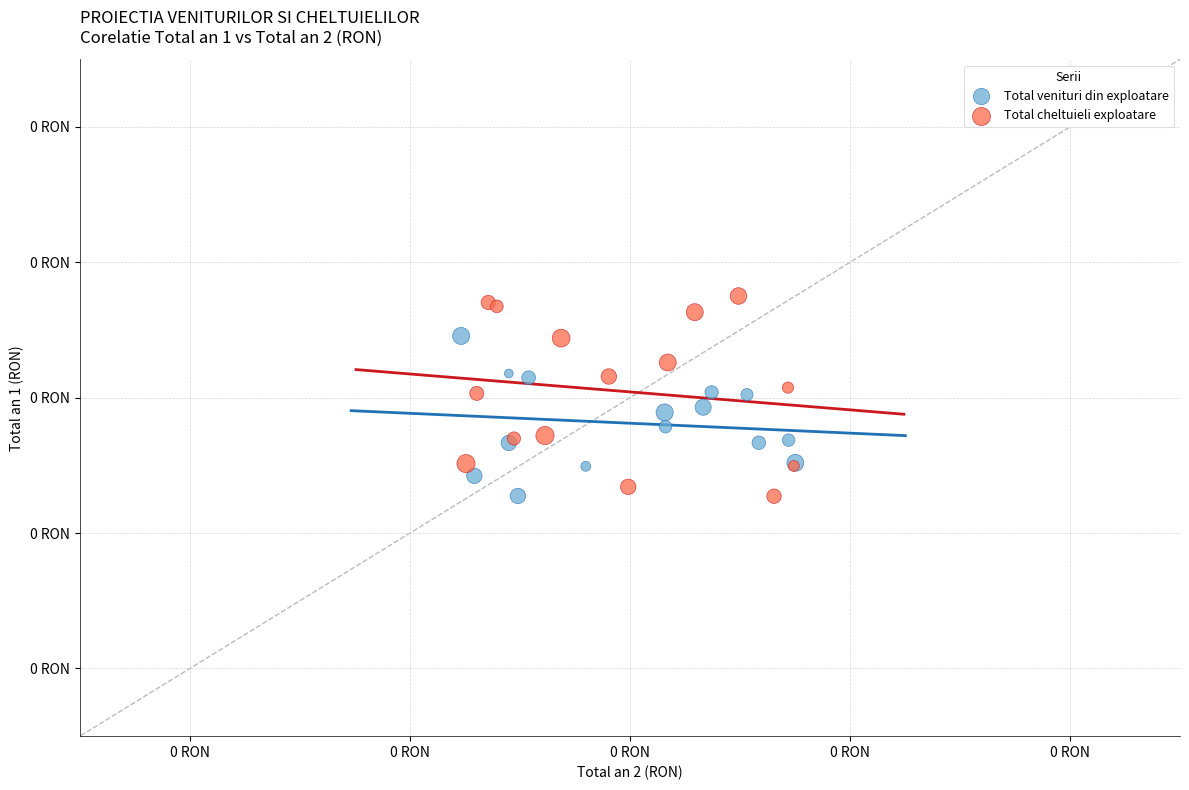

Which series has the largest Y range (max minus min)?

Total cheltuieli exploatare